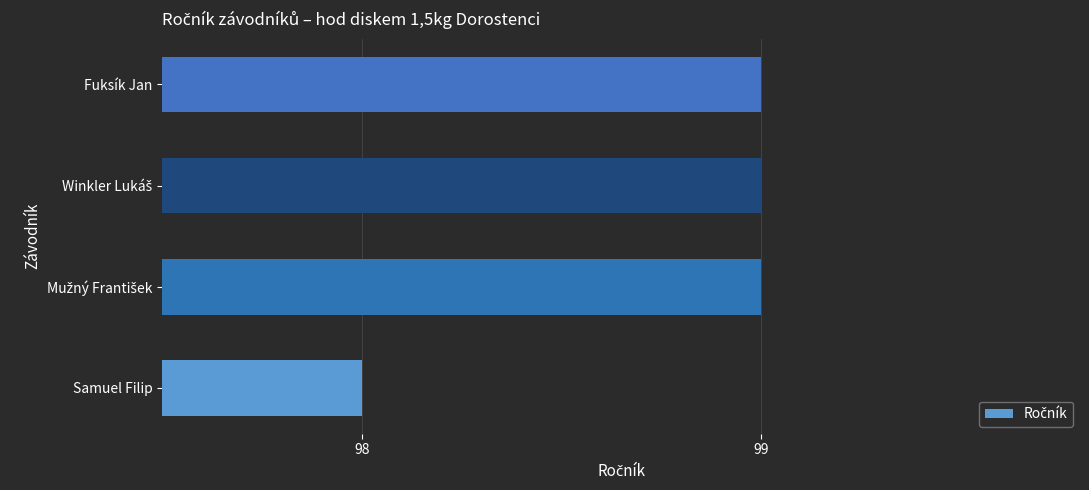

Reading top to bottom, transcribe all the data shown in this chart.

99	99	99	98